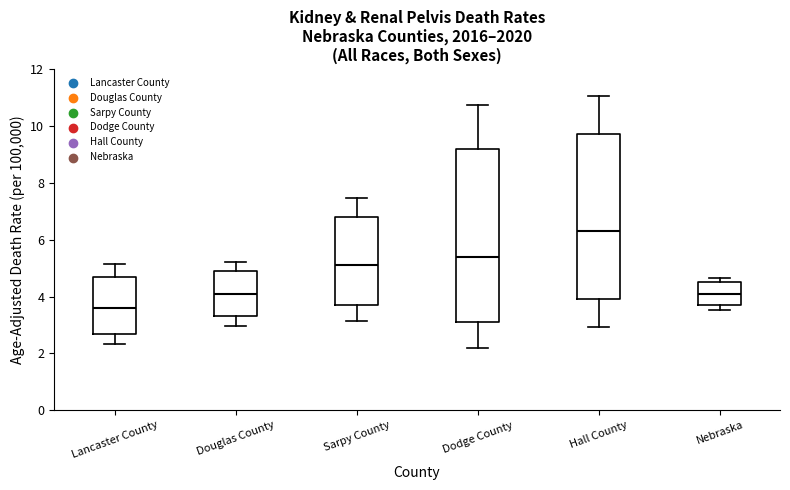

Reading left to right, transcribe this box plot: for each box, give where its median line is, the range the box spans, and where its two whiskers end, as read against the y-axis. The values are not printed on the chart, so give them approximately, as read against the axis.

Lancaster County: median 3.6, box 2.8 to 4.8, whiskers 2.4 to 5.2
Douglas County: median 4.2, box 3.4 to 5.0, whiskers 3.0 to 5.2
Sarpy County: median 5.2, box 3.8 to 6.8, whiskers 3.2 to 7.4
Dodge County: median 5.4, box 3.2 to 9.2, whiskers 2.2 to 10.8
Hall County: median 6.4, box 4.0 to 9.8, whiskers 3.0 to 11.0
Nebraska: median 4.2, box 3.8 to 4.6, whiskers 3.6 to 4.6 (just above the box's upper edge)